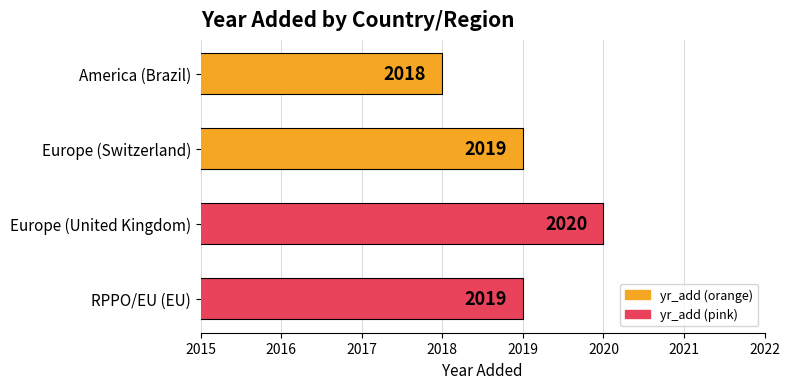

What is the approximate value at Europe (Switzerland)?

2019